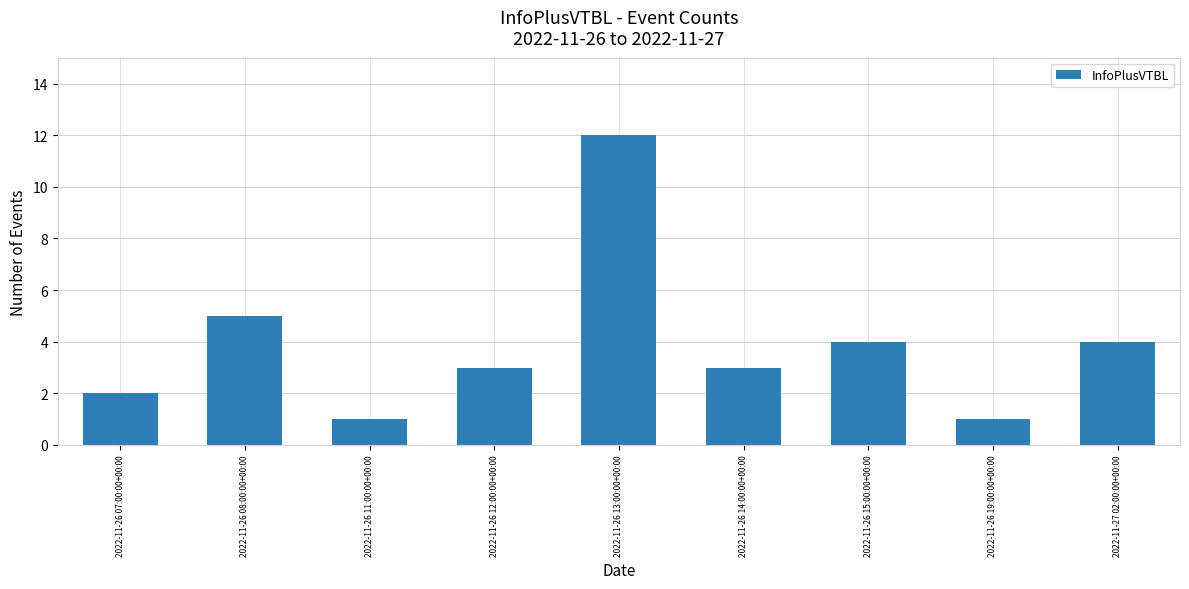

Does the chart contain any negative values?

No